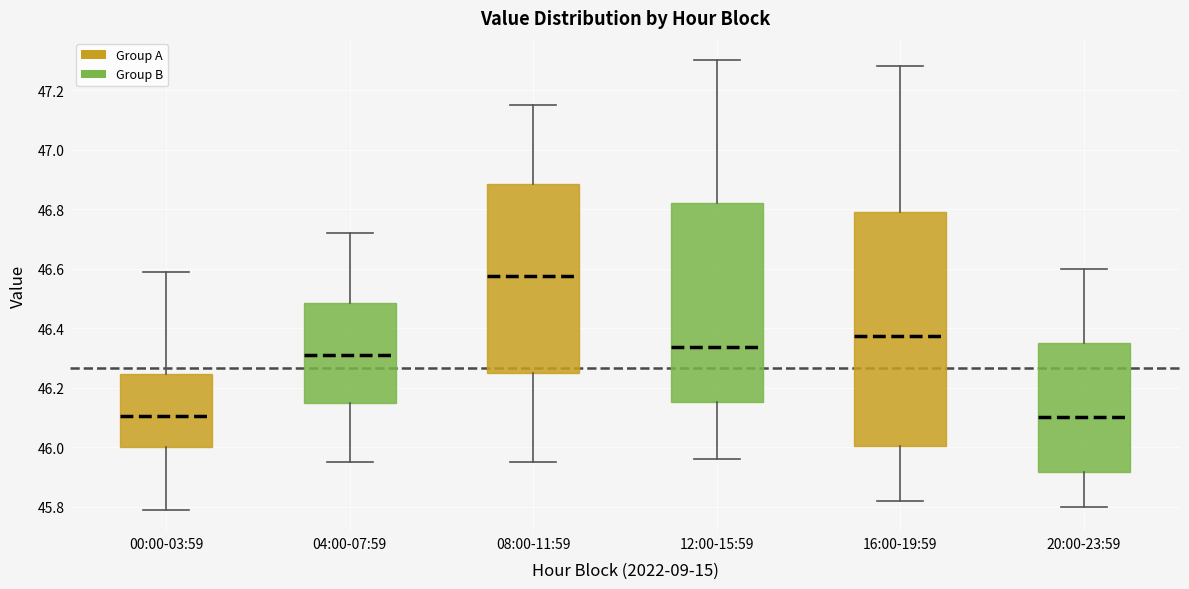

Reading left to right, read every box against the y-axis: the position of its median line, the range the box covers, and the ends of its whiskers. The values are not printed on the chart, so give them approximately, as read against the axis.

00:00-03:59: median 46.10, box 46.00 to 46.24, whiskers 45.80 to 46.60
04:00-07:59: median 46.32, box 46.14 to 46.48, whiskers 45.96 to 46.72
08:00-11:59: median 46.58, box 46.26 to 46.88, whiskers 45.96 to 47.16
12:00-15:59: median 46.34, box 46.16 to 46.82, whiskers 45.96 to 47.30
16:00-19:59: median 46.38, box 46.00 to 46.80, whiskers 45.82 to 47.28
20:00-23:59: median 46.10, box 45.92 to 46.36, whiskers 45.80 to 46.60